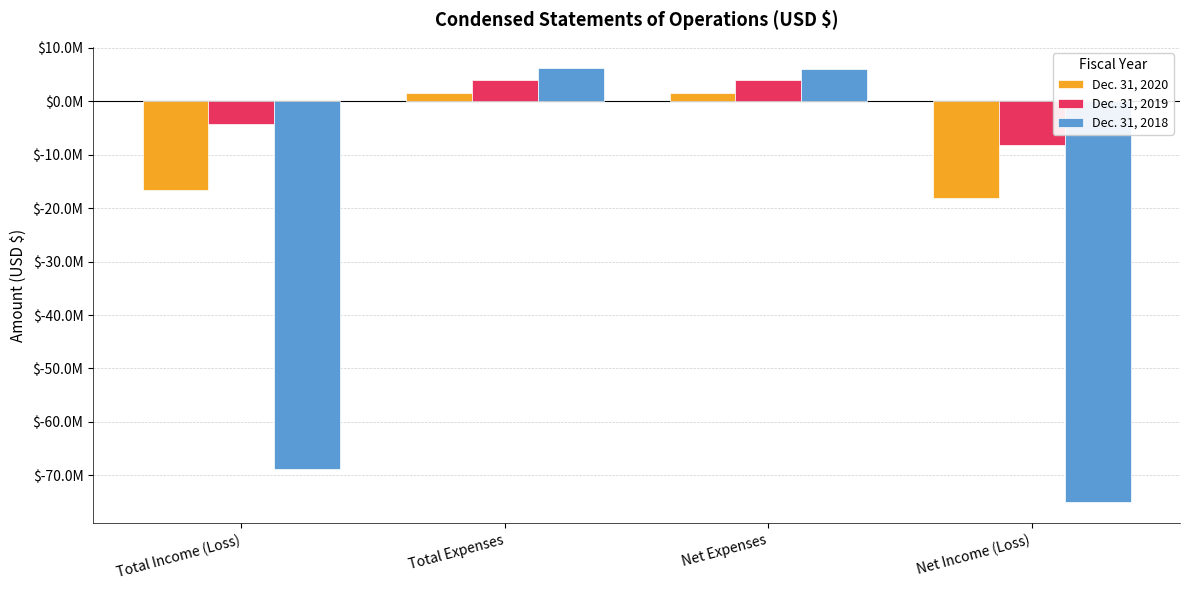

List the series in order of their overall mean, lowest first.

Dec. 31, 2018, Dec. 31, 2020, Dec. 31, 2019